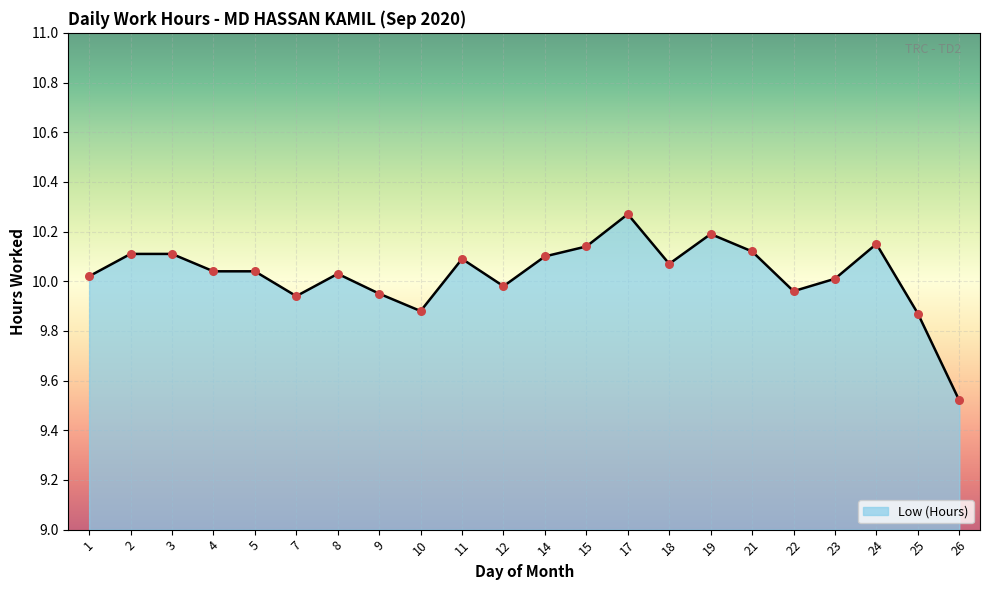

What is the change in value from 14 to 25?

-0.2